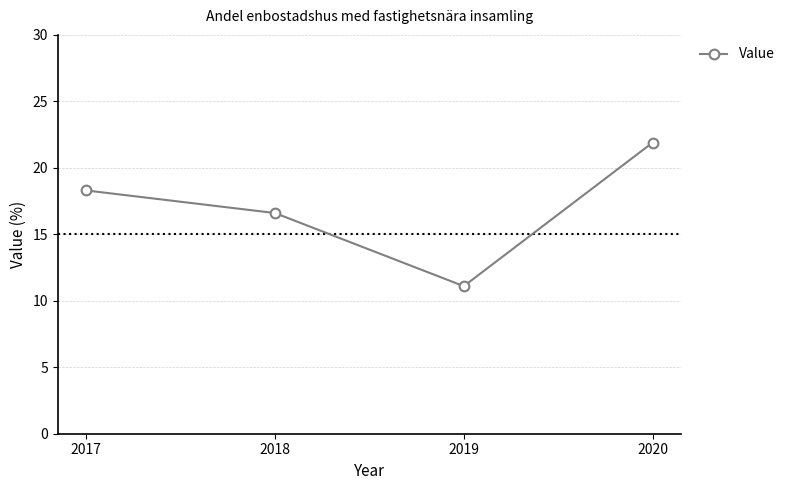

True or false: there are more than 1 points higher than both neighbors.

False